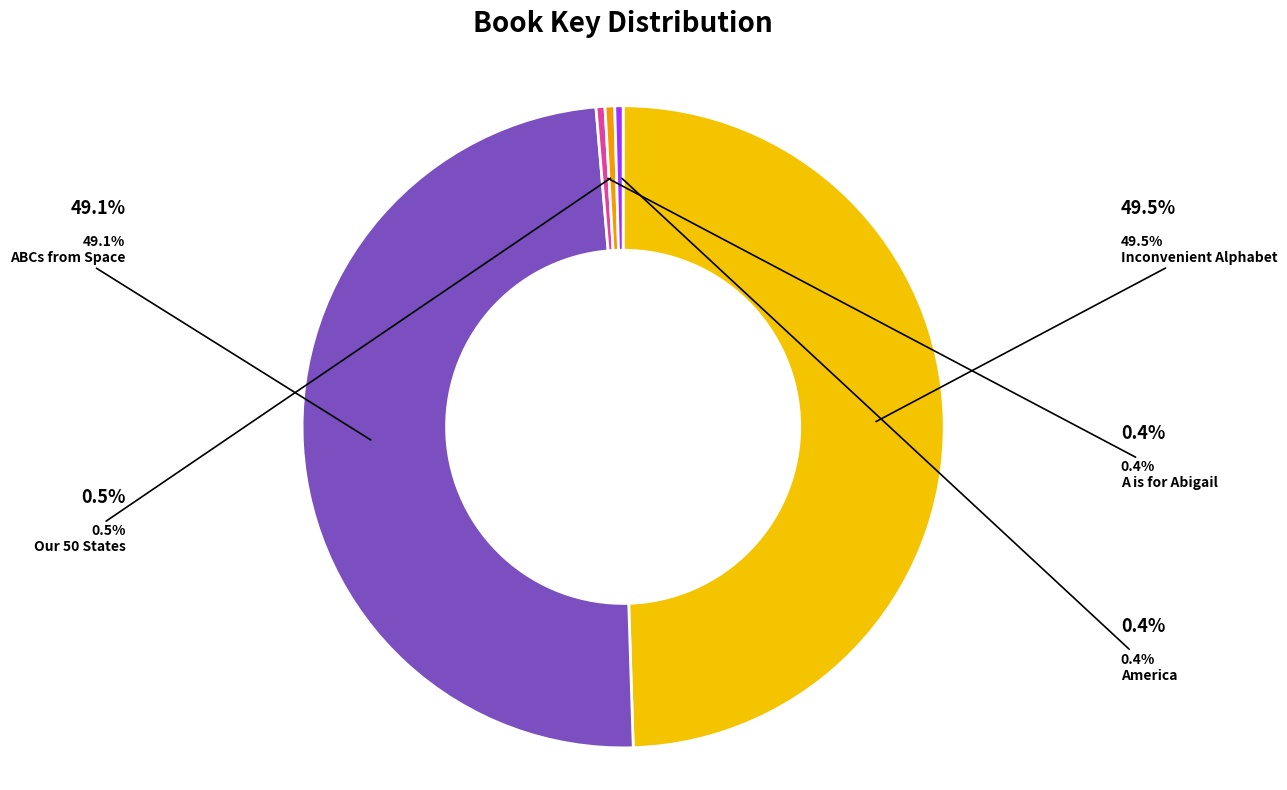

Is there any slice that represents more than half of the pie?

No